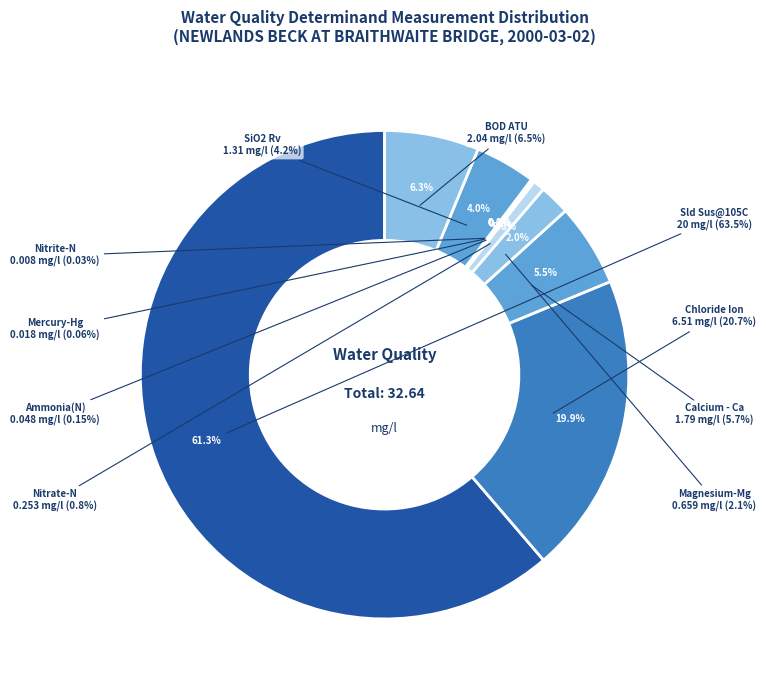

Which category has the smallest portion of the pie?

mg/l (Nitrite-N)